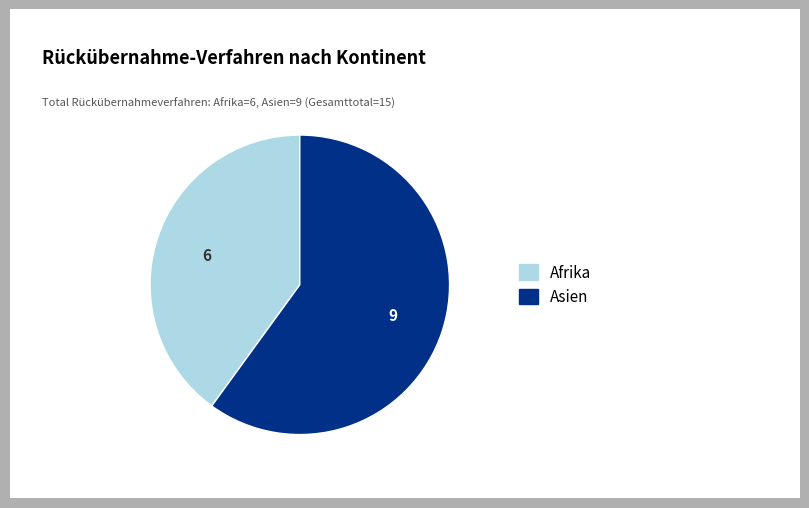

Rank the categories by value from lowest to highest.

Afrika, Asien